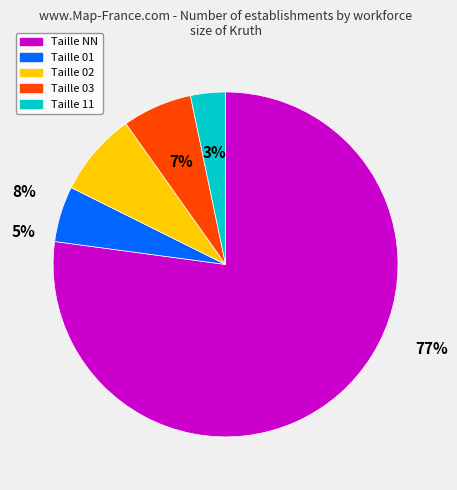

Which category has the smallest portion of the pie?

11